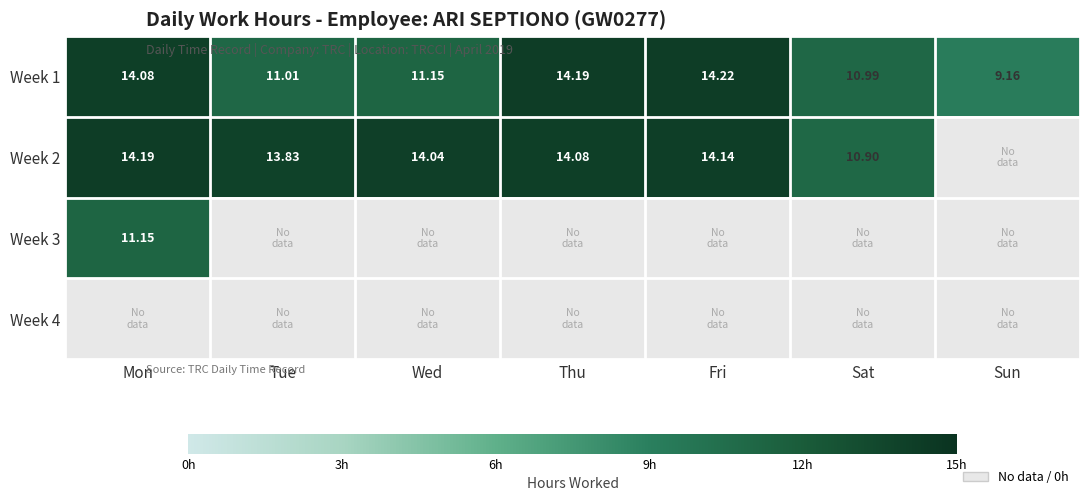

List the labels in order of Week 1 value, largest first.

Fri, Thu, Mon, Wed, Tue, Sat, Sun